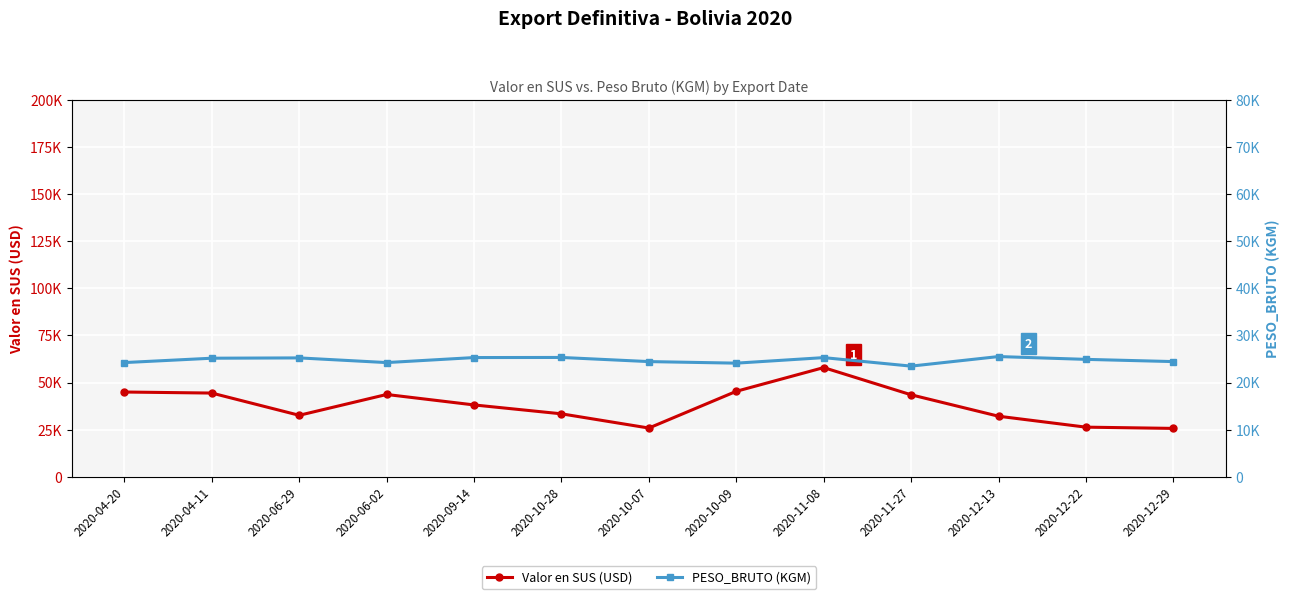

Which label corresponds to the largest value in the chart?

2020-11-08